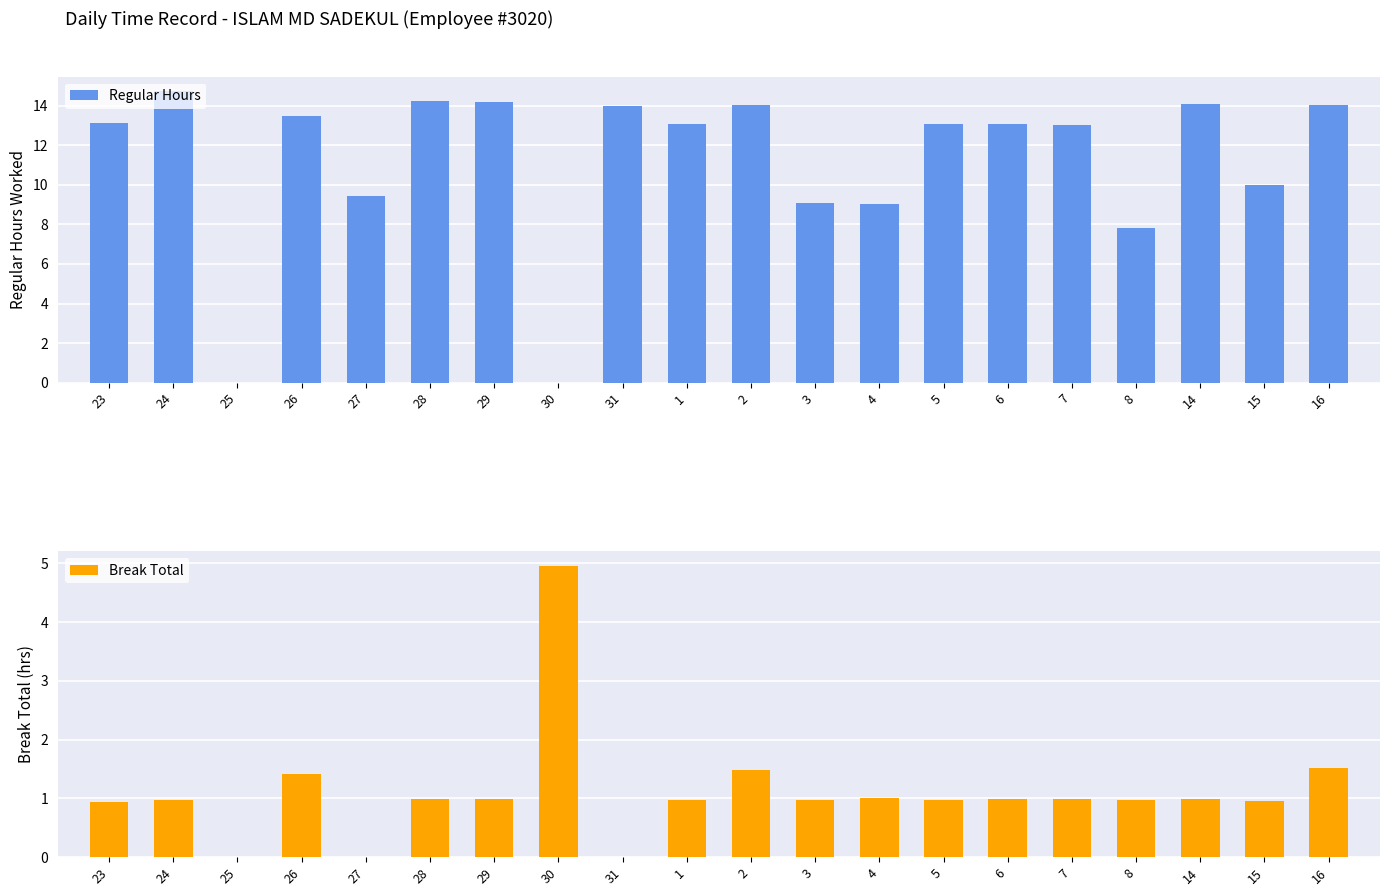

Reading right to left, transcribe all the data shown in this chart.

Regular Hours: 16=14.0	15=10.0	14=14.1	8=7.8	7=13.0	6=13.1	5=13.1	4=9.0	3=9.1	2=14.0	1=13.1	31=14.0	30=0.0	29=14.2	28=14.2	27=9.4	26=13.5	25=0.0	24=14.7	23=13.1
Break Total: 16=1.5	15=1.0	14=1.0	8=1.0	7=1.0	6=1.0	5=1.0	4=1.0	3=1.0	2=1.5	1=1.0	31=0.0	30=5.0	29=1.0	28=1.0	27=0.0	26=1.4	25=0.0	24=1.0	23=0.9